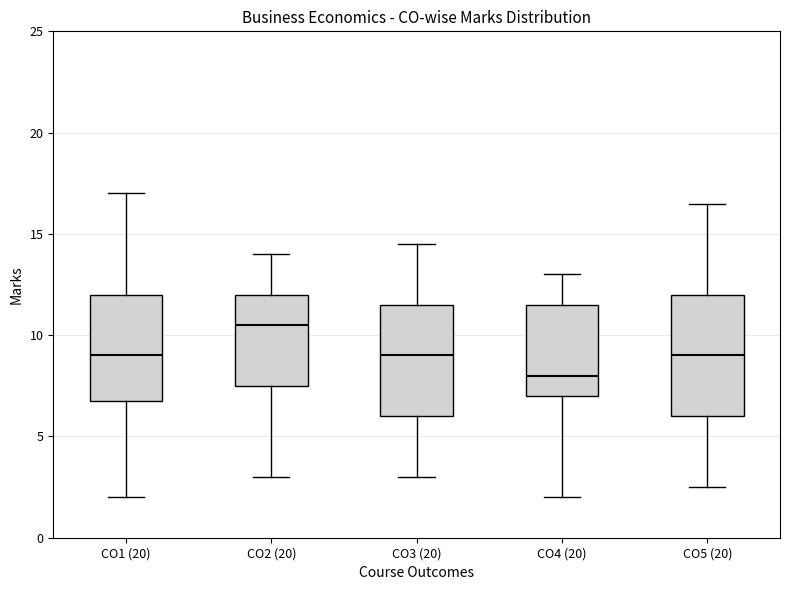

Where does the upper whisker of the box for CO4 (20) end on the y-axis? The values are not printed on the chart, so give them approximately, as read against the axis.

13.0